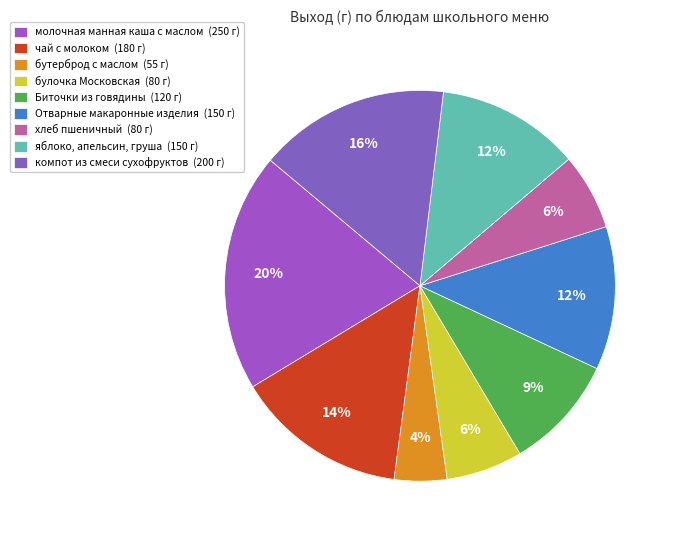

Rank the categories by value from lowest to highest.

бутерброд с маслом, булочка Московская, хлеб пшеничный, Биточки из говядины, Отварные макаронные изделия, яблоко, апельсин, груша, чай с молоком, компот из смеси сухофруктов, молочная манная каша с маслом